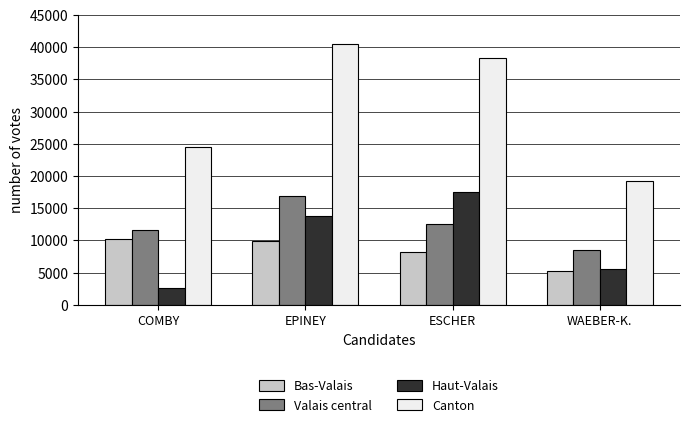

Is it true that Bas-Valais equals 14549 at ESCHER?

False